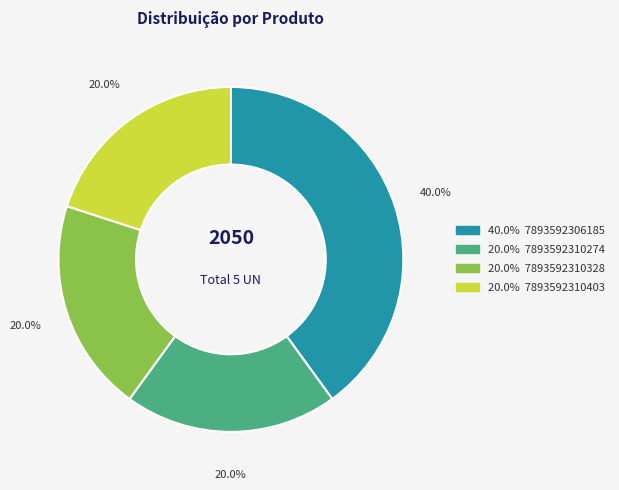

Is there a majority slice in this chart?

No